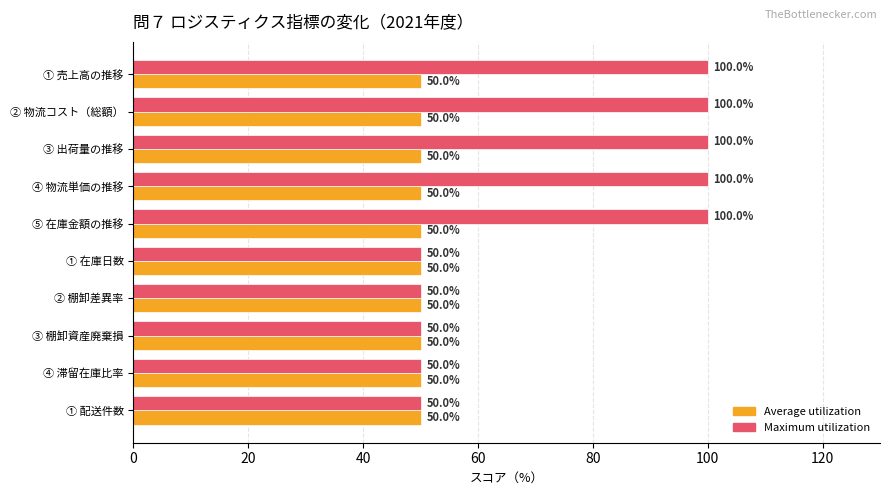

Rank the series at ② 物流コスト（総額） from lowest to highest value.

Average utilization, Maximum utilization